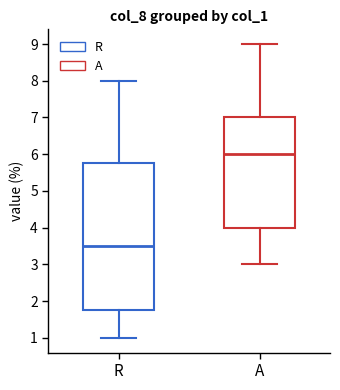

Reading left to right, transcribe this box plot: for each box, give where its median line is, the range the box spans, and where its two whiskers end, as read against the y-axis. The values are not printed on the chart, so give them approximately, as read against the axis.

R: median 3.5, box 1.8 to 5.8, whiskers 1.0 to 8.0
A: median 6.0, box 4.0 to 7.0, whiskers 3.0 to 9.0